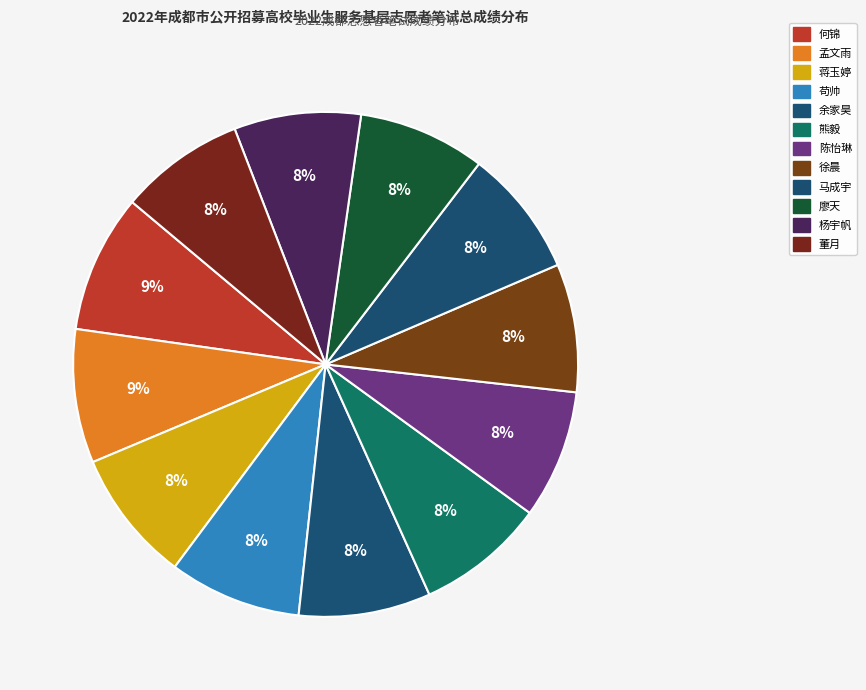

How many slices are in this pie chart?

12